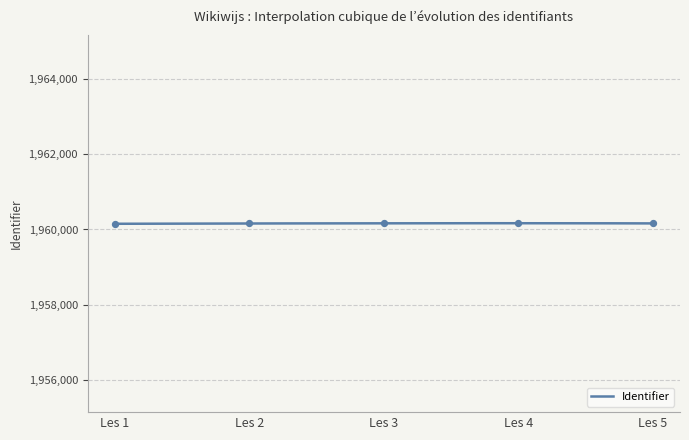

What is the maximum value for Identifier?

1960166.0